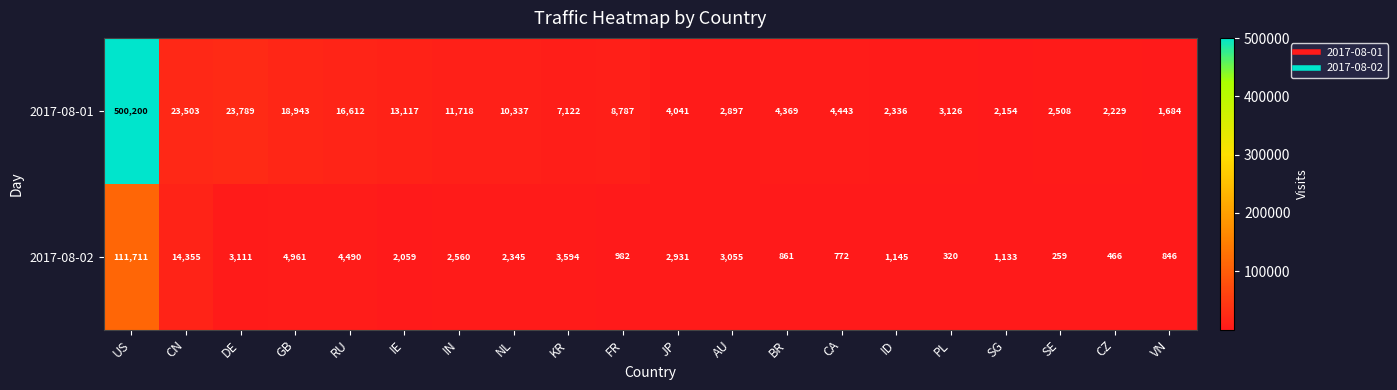

Rank the series by their maximum value, from lowest to highest.

2017-08-02, 2017-08-01